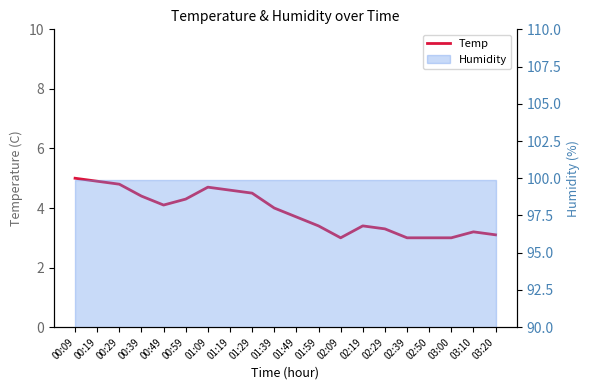

Which has a higher value, 02:50 or 02:29?

02:29